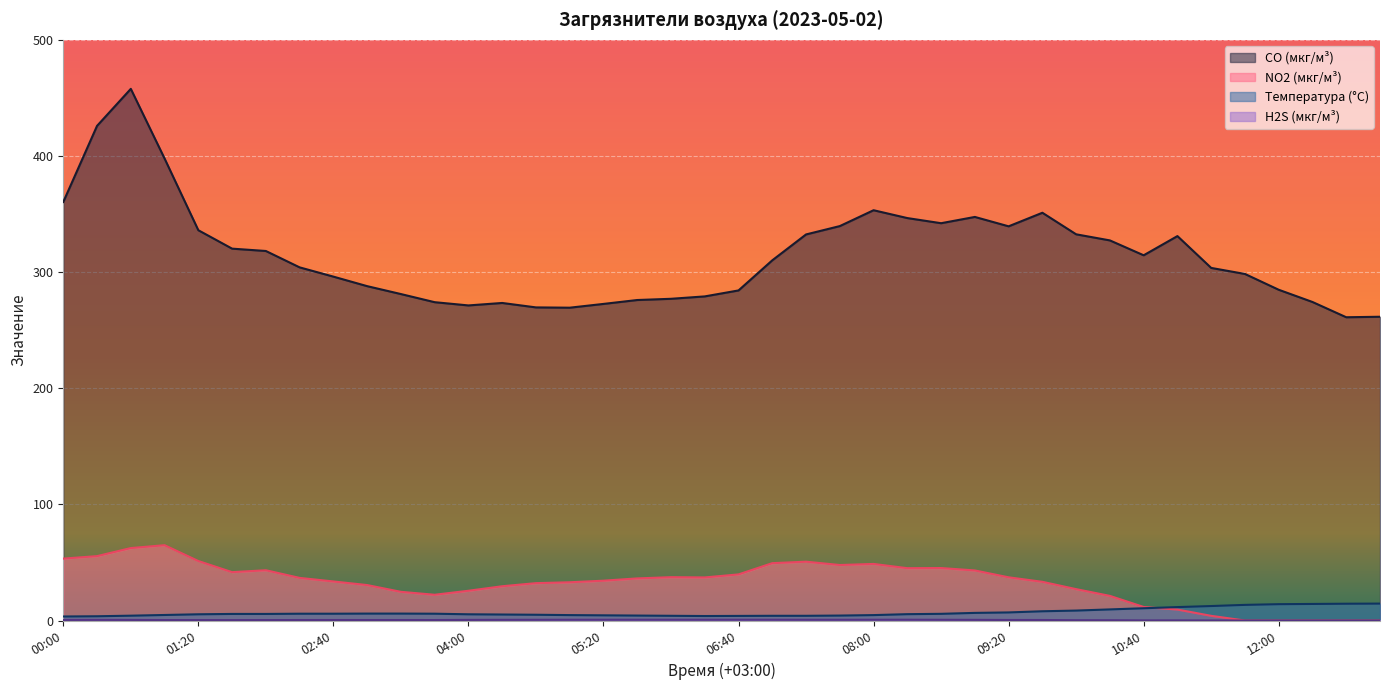

True or false: H2S (мкг/м³) and Температура (°C) cross at least once.

False